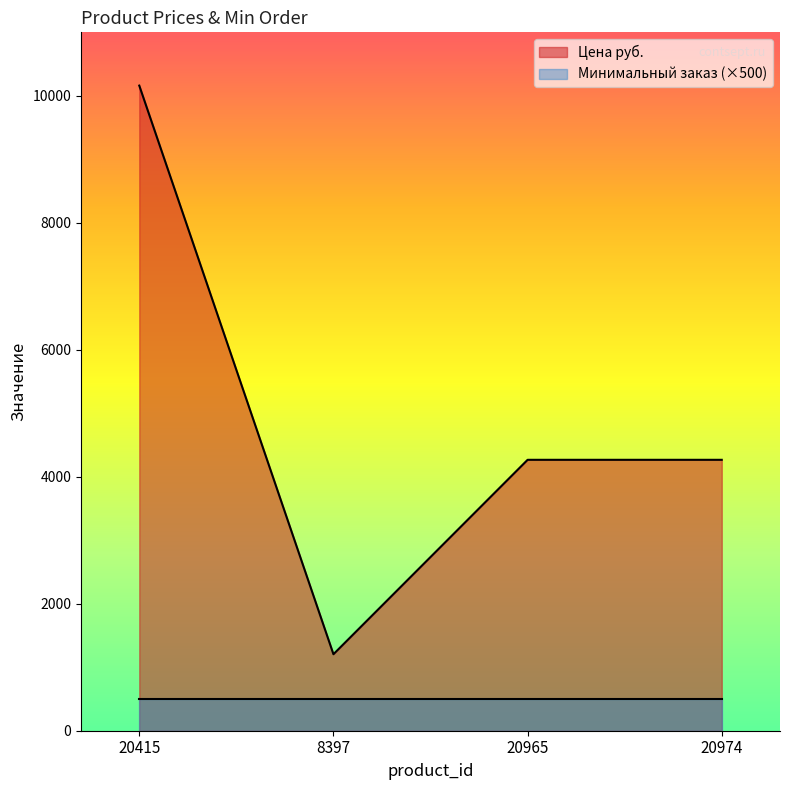

List the labels in order of value, smallest first.

8397, 20965, 20974, 20415